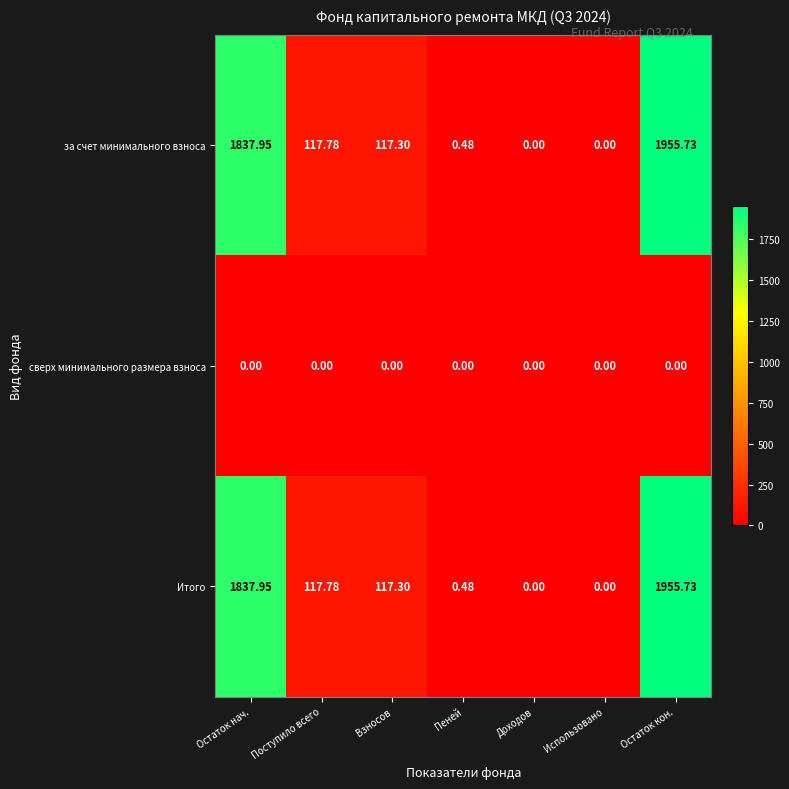

At which category is the sum across all series the highest?

Остаток кон.